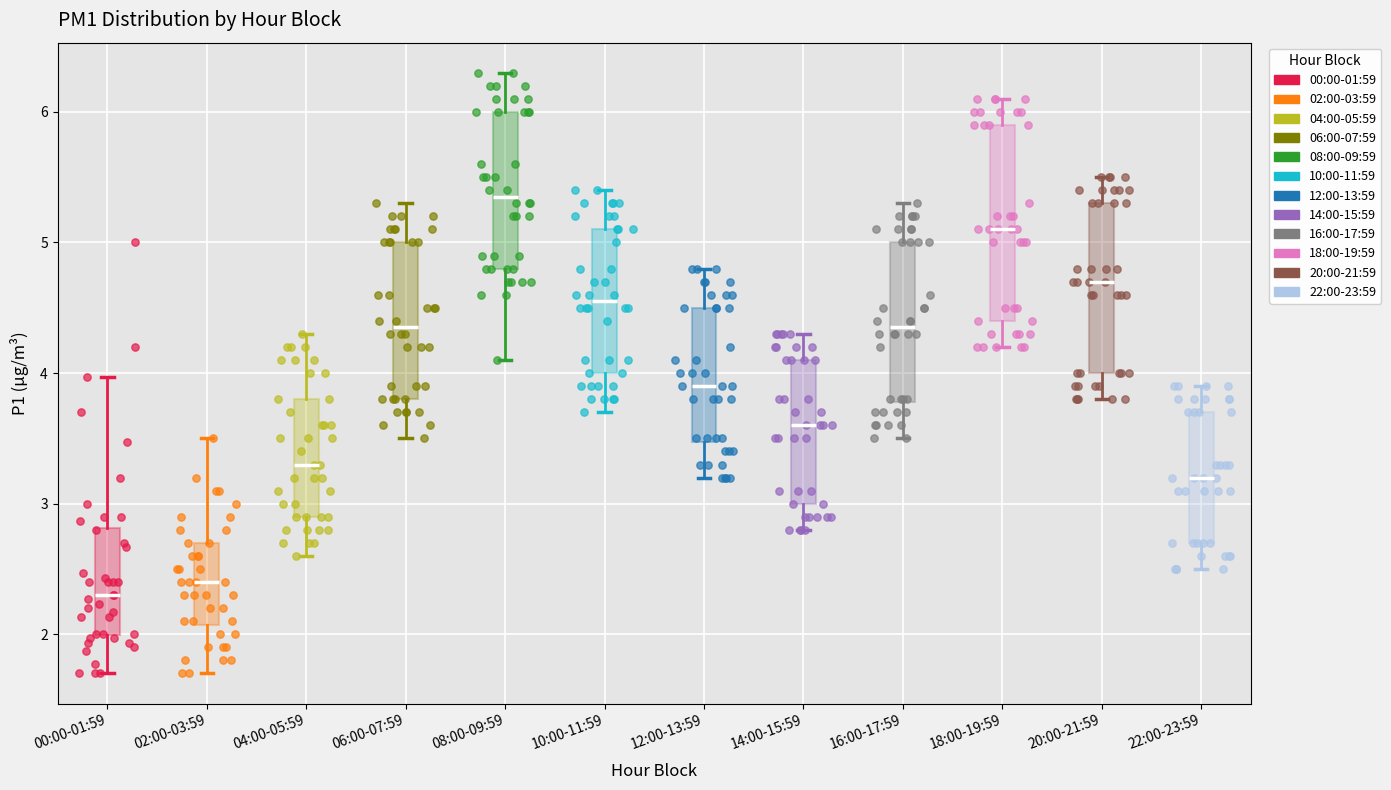

Which box has the highest median line?

08:00-09:59